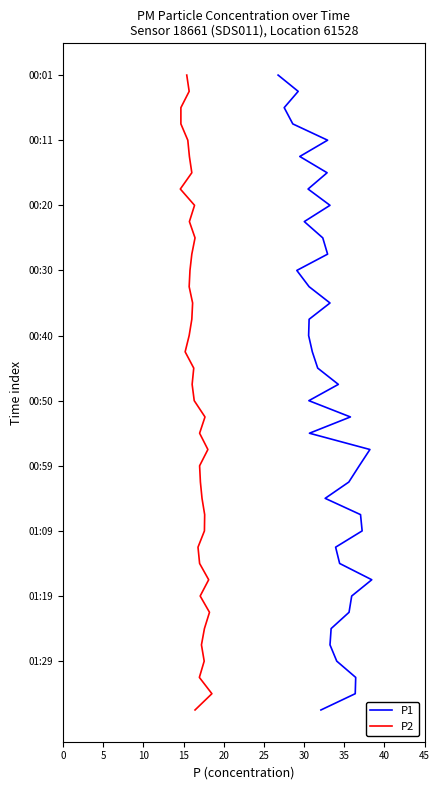

Count the number of categories in the chart.

40